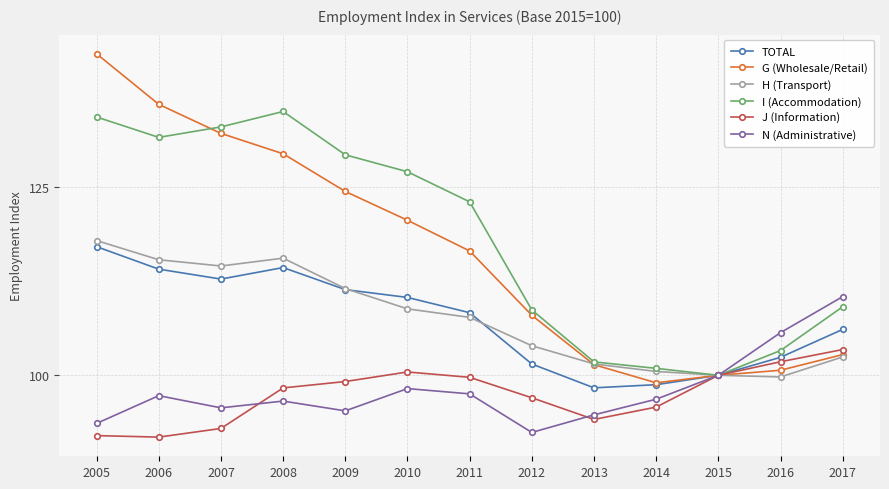

Is this an area chart (filled region under the line)?

No